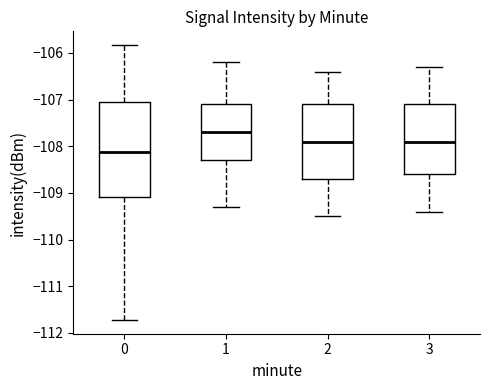

Comparing the boxes themselves (not the whiskers), which one is the tallest?

0